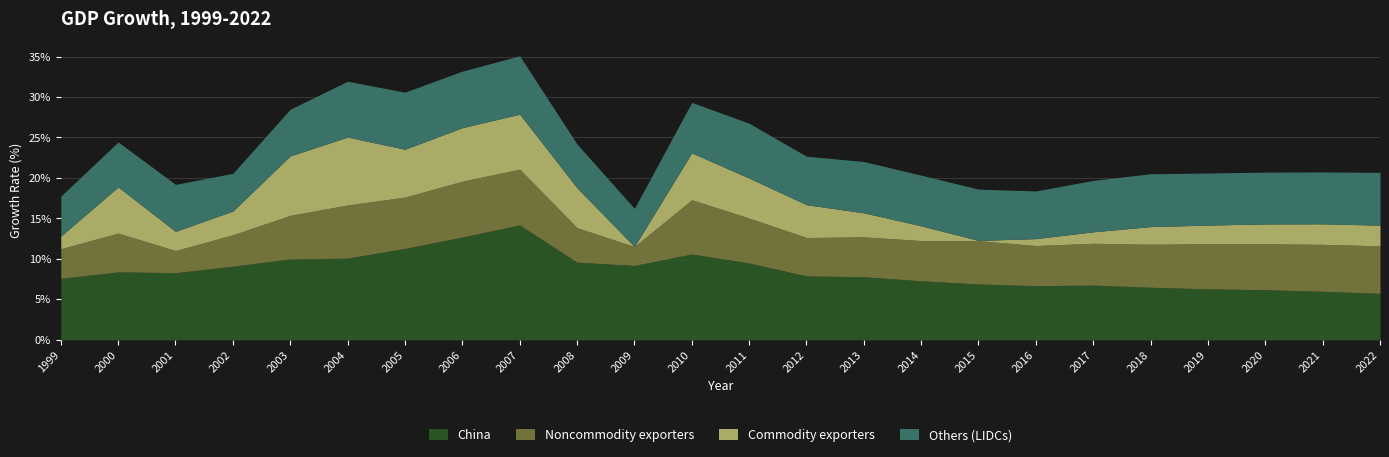

How many series are shown in this chart?

4